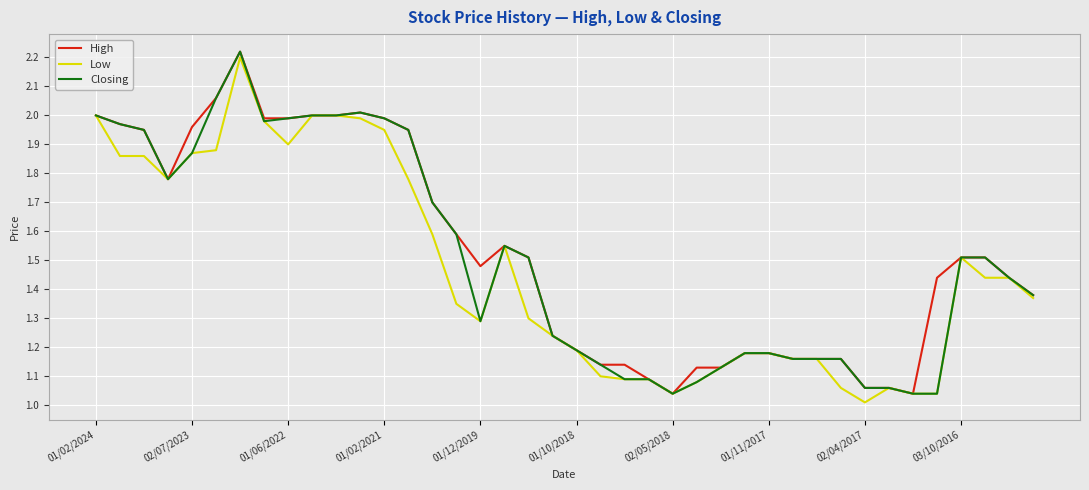

How many interior local valleys does the High series have?

4